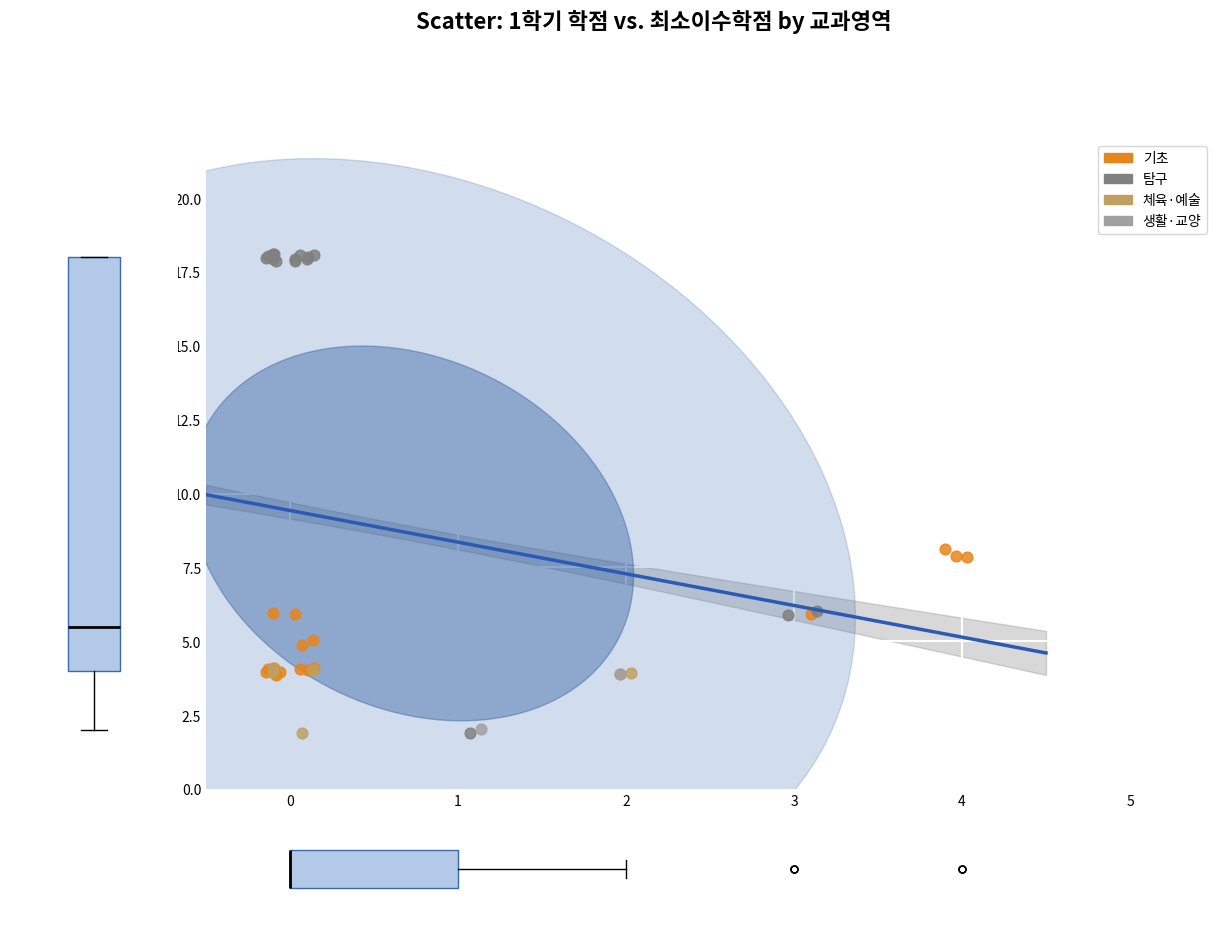

Which series has the widest spread of Y values?

탐구